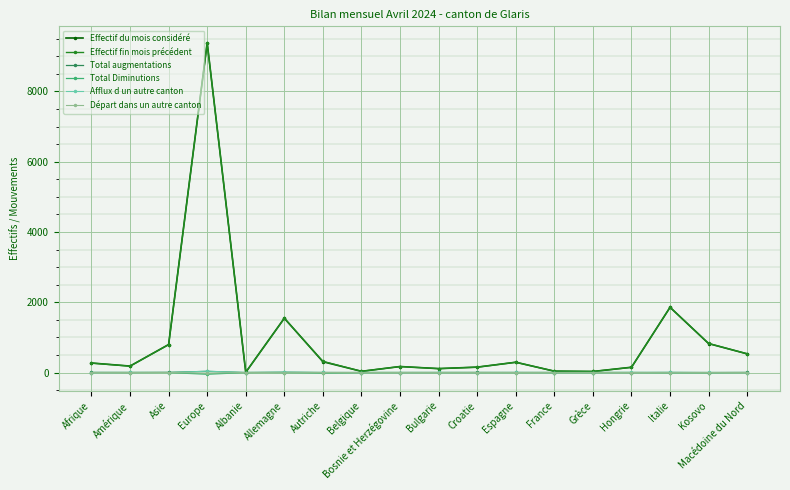

What is the sum of the Total Diminutions values at Kosovo and Macédoine du Nord?

-5